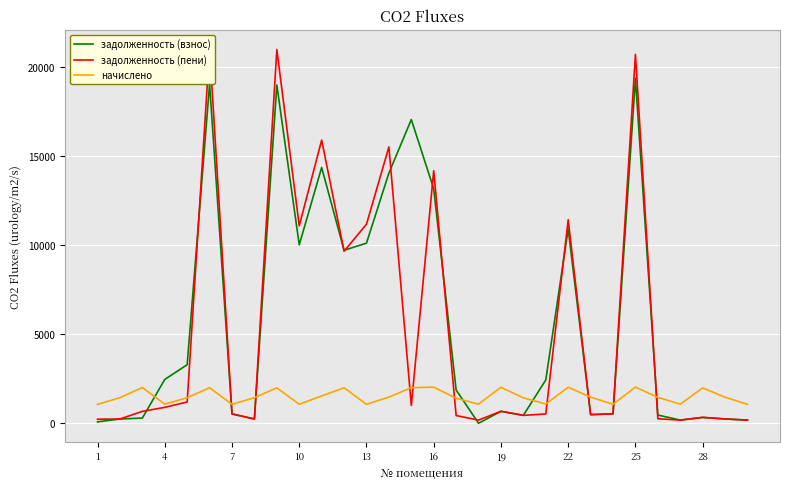

What is the difference between the maximum and second lowest values in the начислено series?

966.2